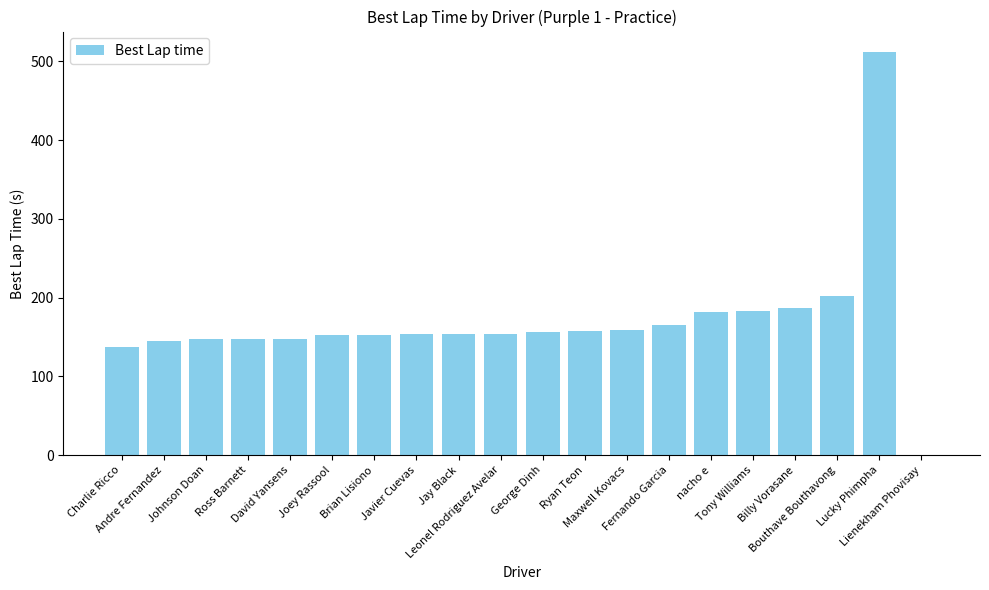

What is the average value?

169.8